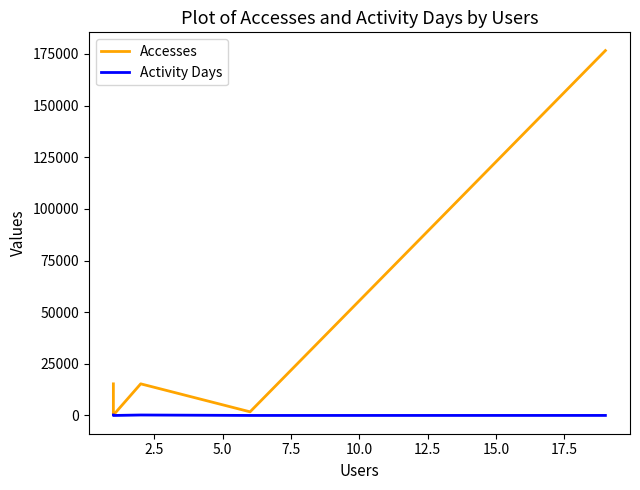

How many lines are shown in the chart?

2